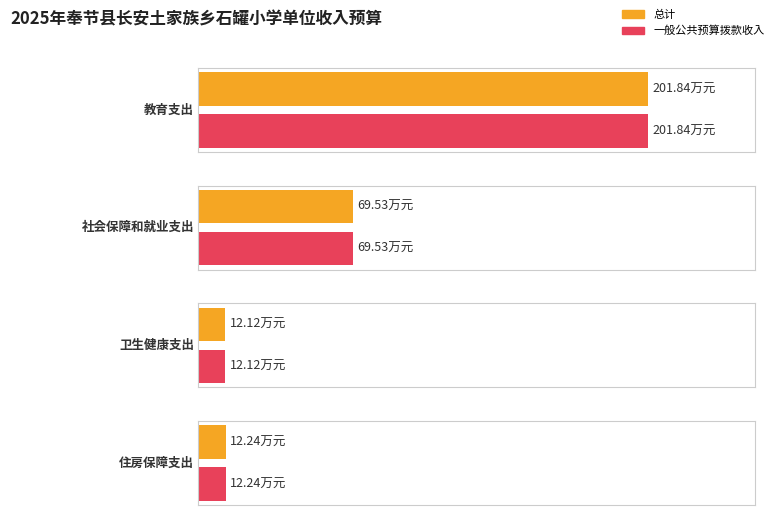

What is the lowest value of the 一般公共预算拨款收入 series?

12.1